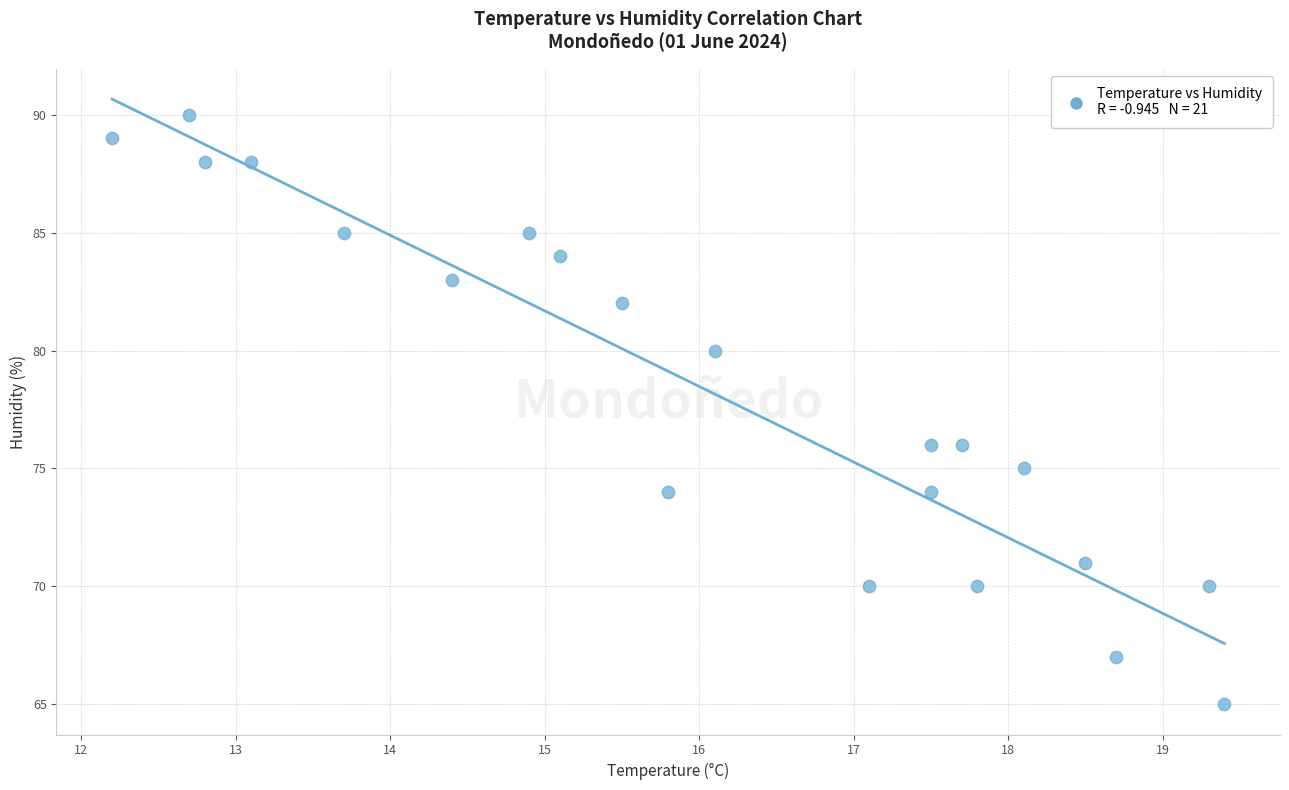

What is the range of Y values (max minus min)?

25